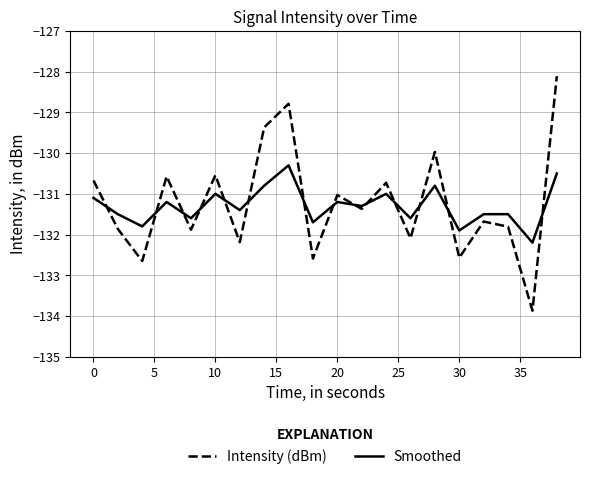

What is the difference between the maximum and minimum values in the Intensity (dBm) series?

5.8